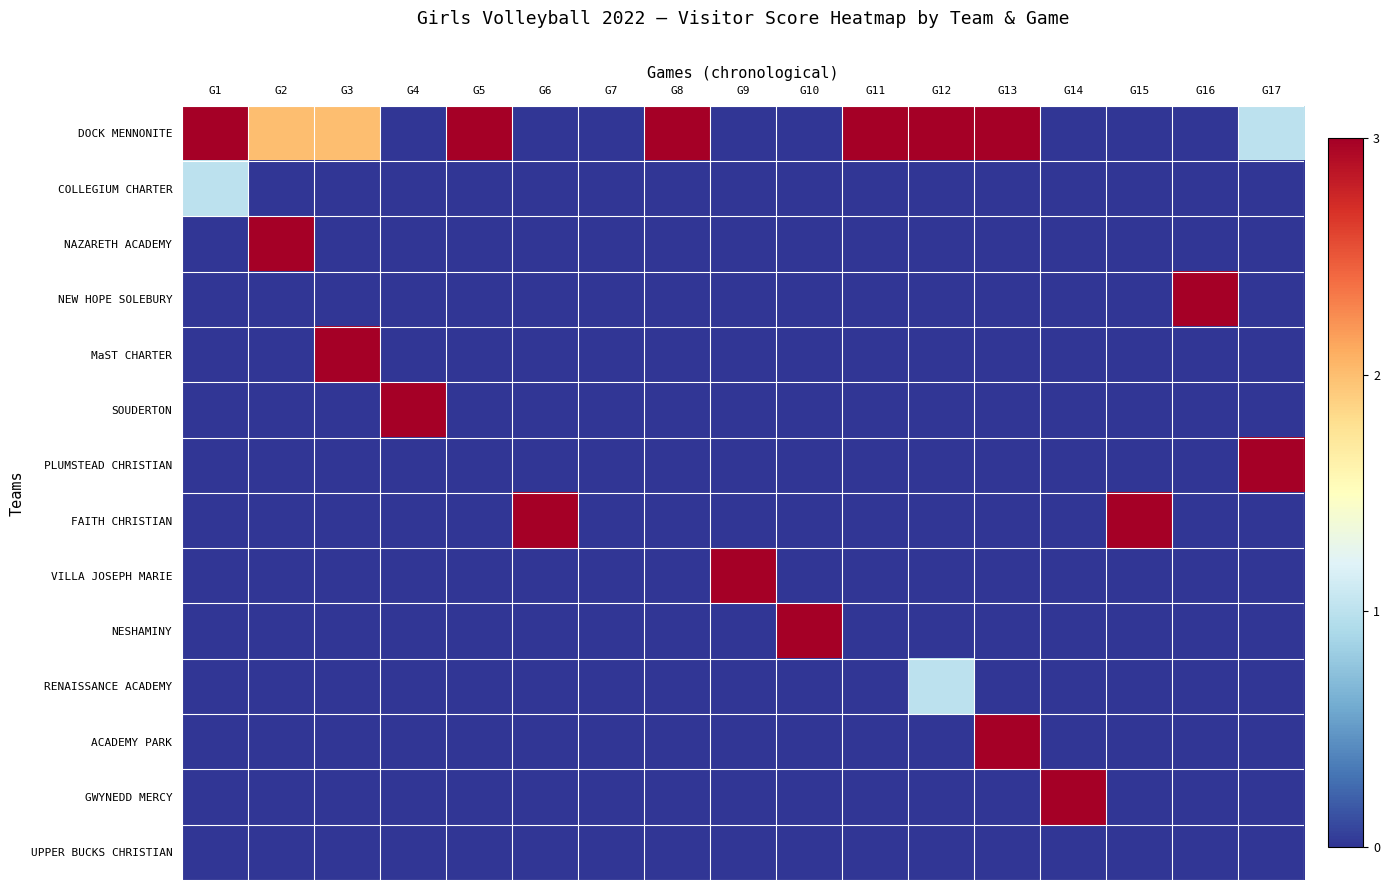

What is the greatest value displayed?

3